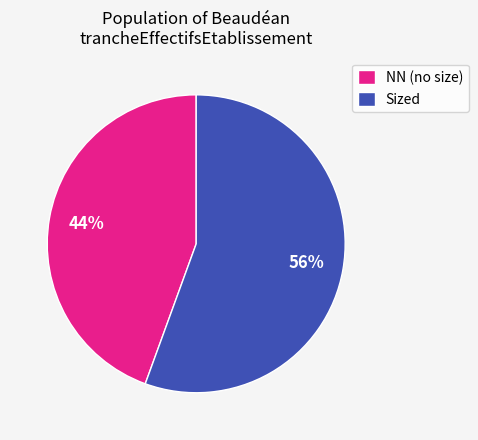

Between Sized and NN (no size), which is larger?

Sized